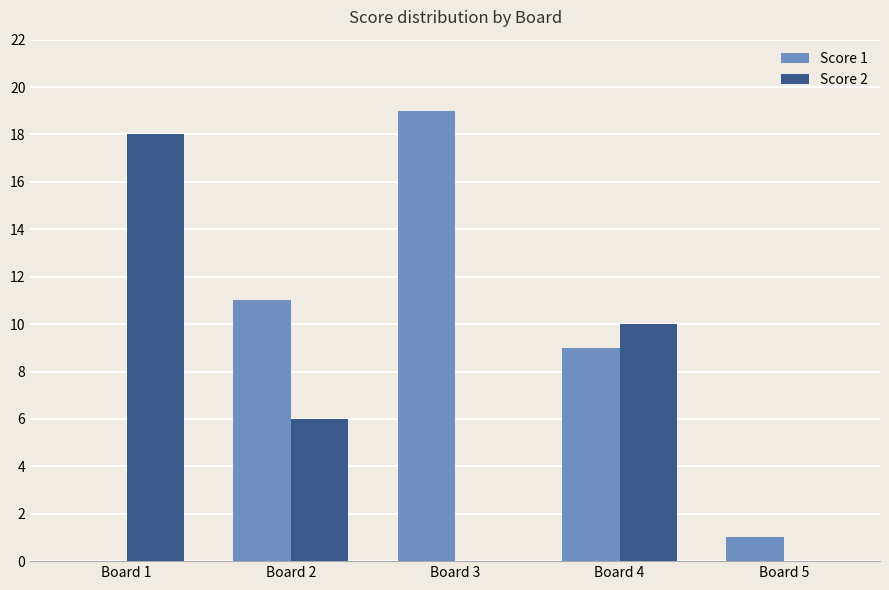

Is it true that Score 1 equals 9 at Board 3?

False